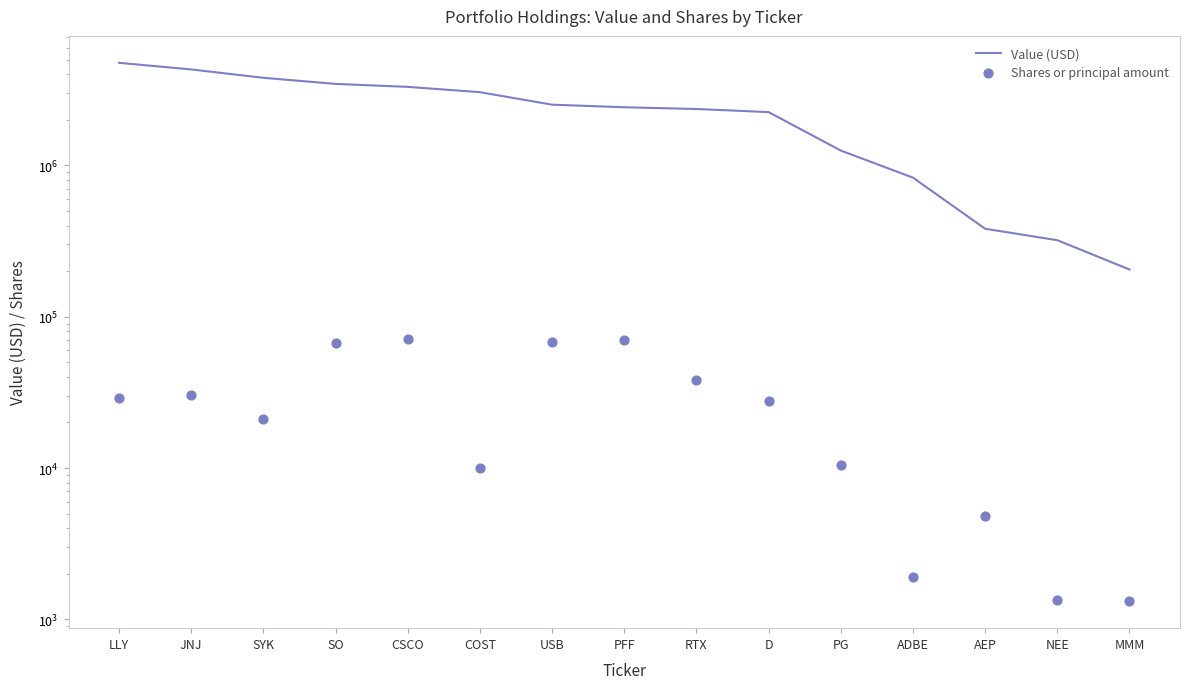

Which series has the largest Y range (max minus min)?

Value (USD)